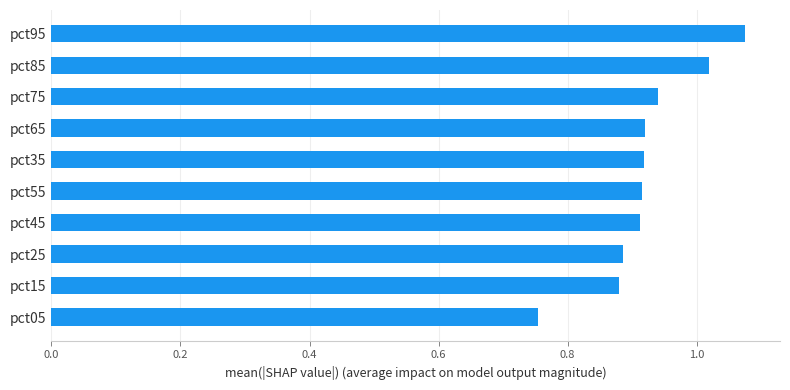

Which label corresponds to the largest value in the chart?

pct95